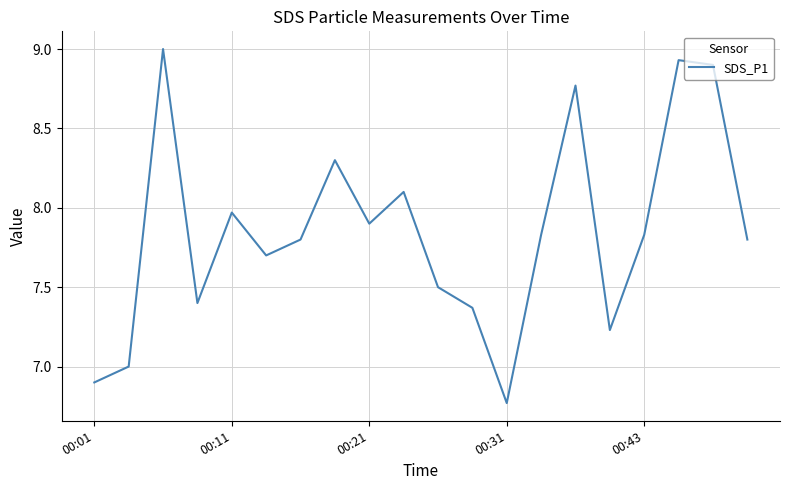

What is the greatest value displayed?

9.0